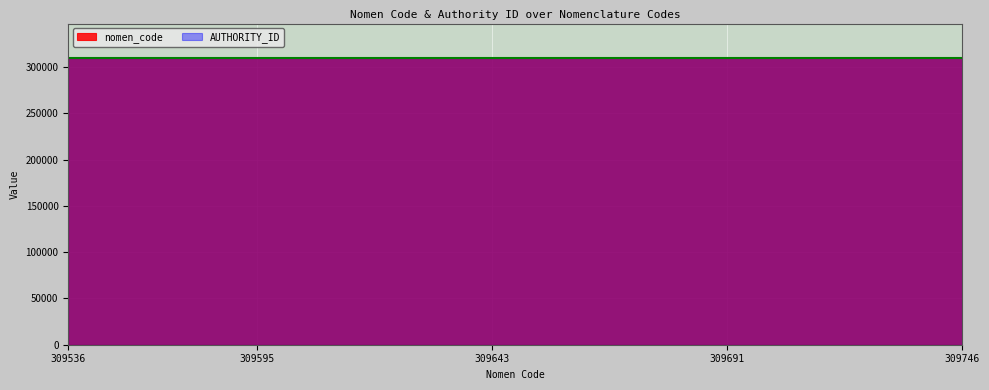

Count the number of values greater than 309654.

9